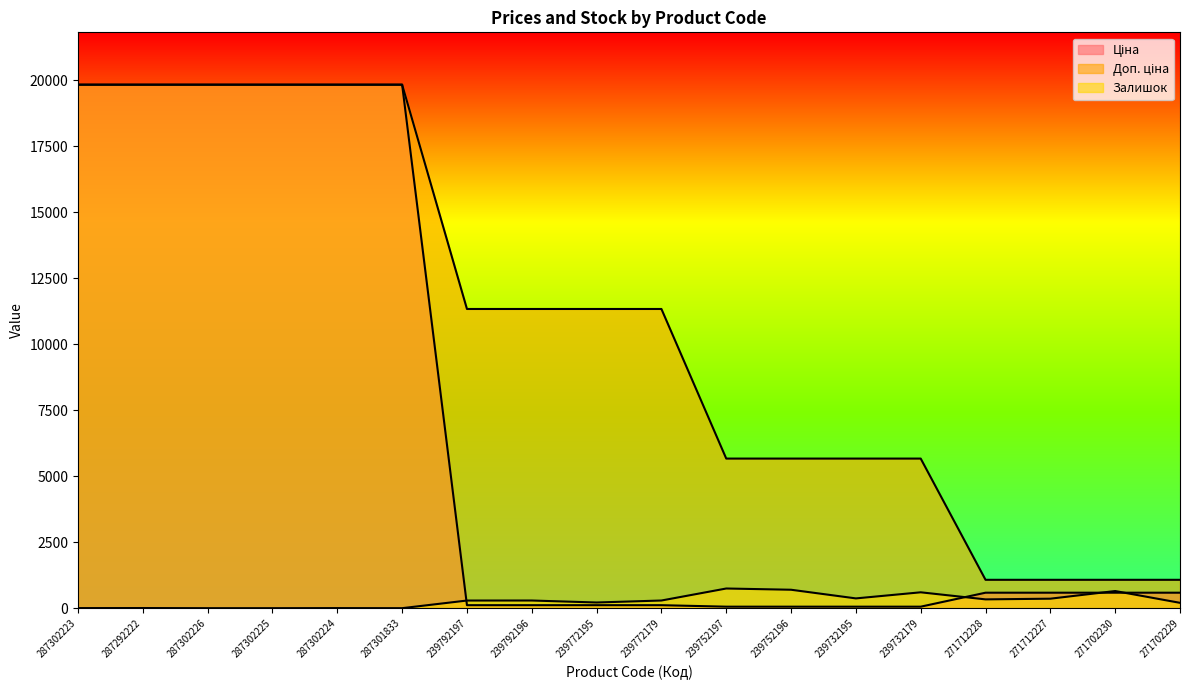

What is the label of the 13th point from the right?

287301833